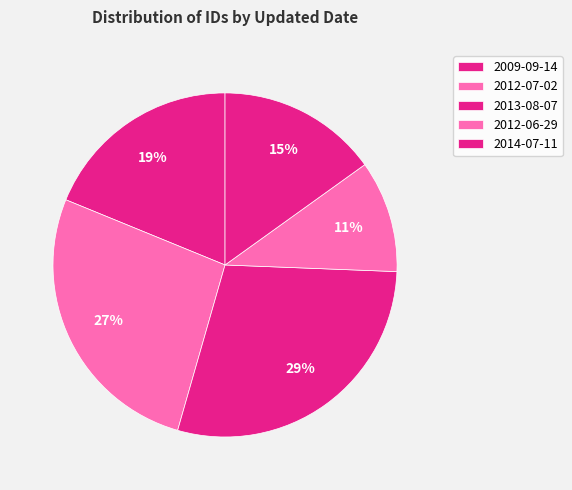

What percentage is the 2012-06-29 slice, to the nearest percent?

11%